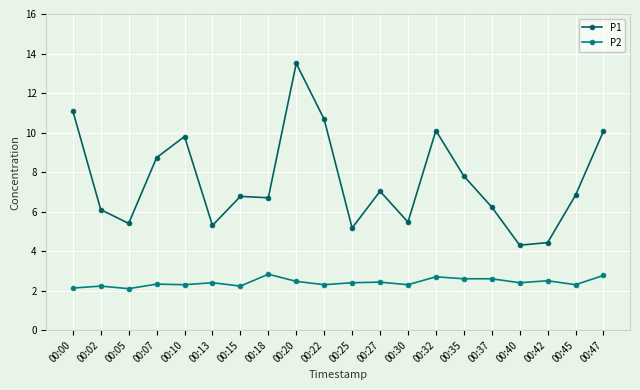

What is the minimum value for P2?

2.1